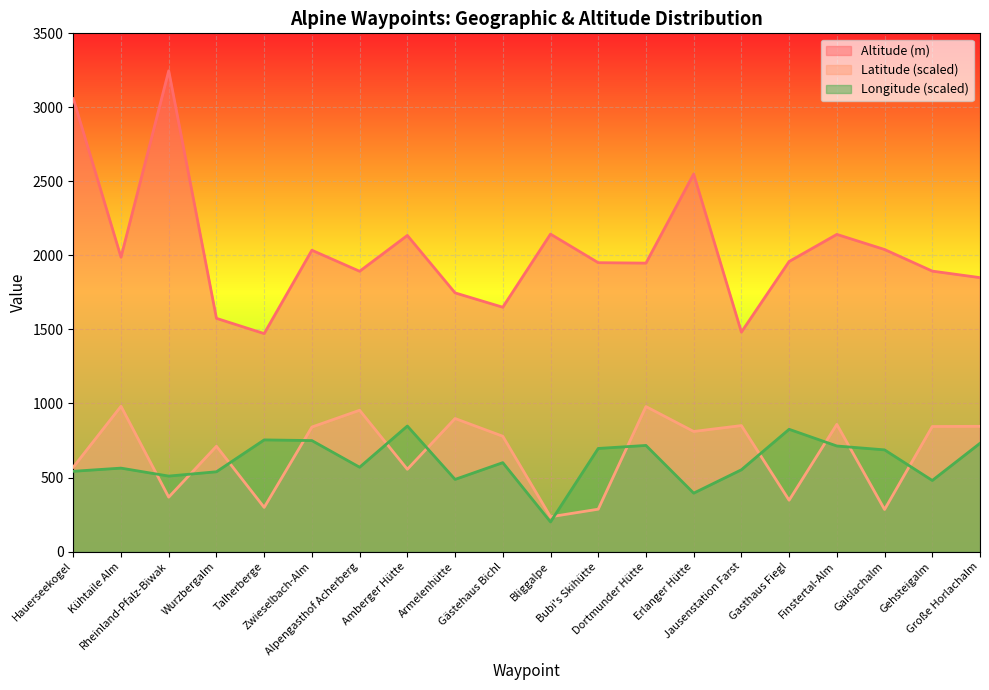

True or false: Latitude and Longitude intersect in this chart.

True